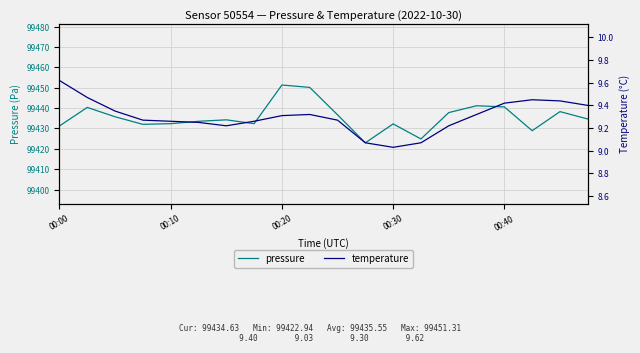

Count the number of data series in this chart.

2